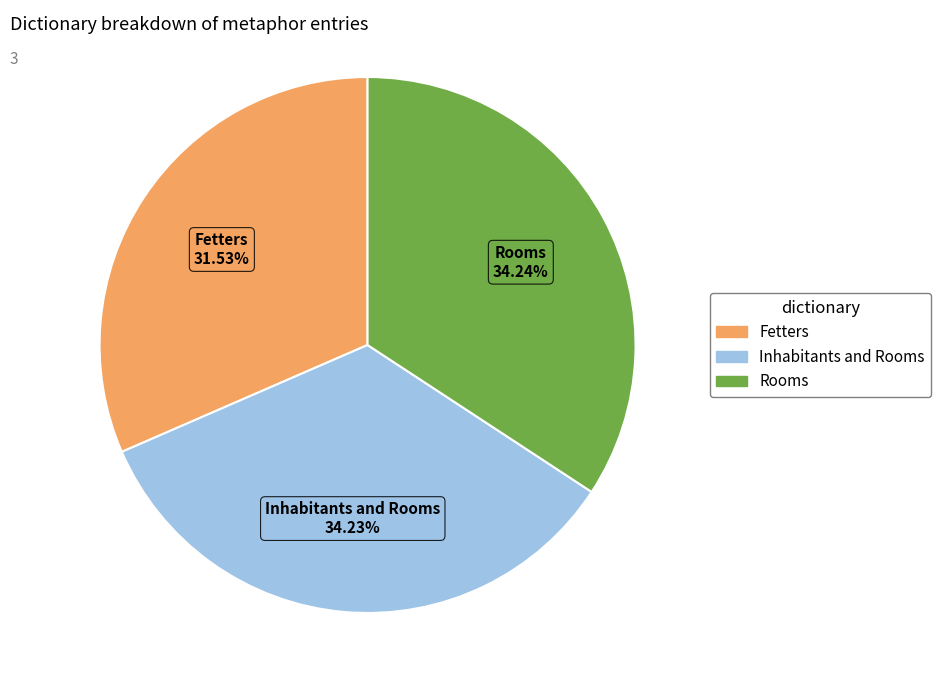

The Rooms slice represents 25% of the pie. True or false?

False